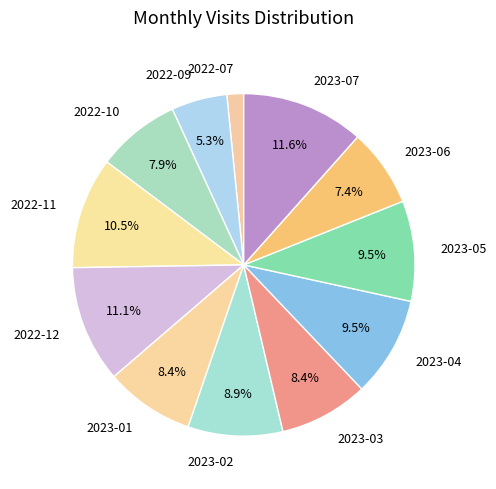

Is it true that 2022-07 is 2% of the pie?

True